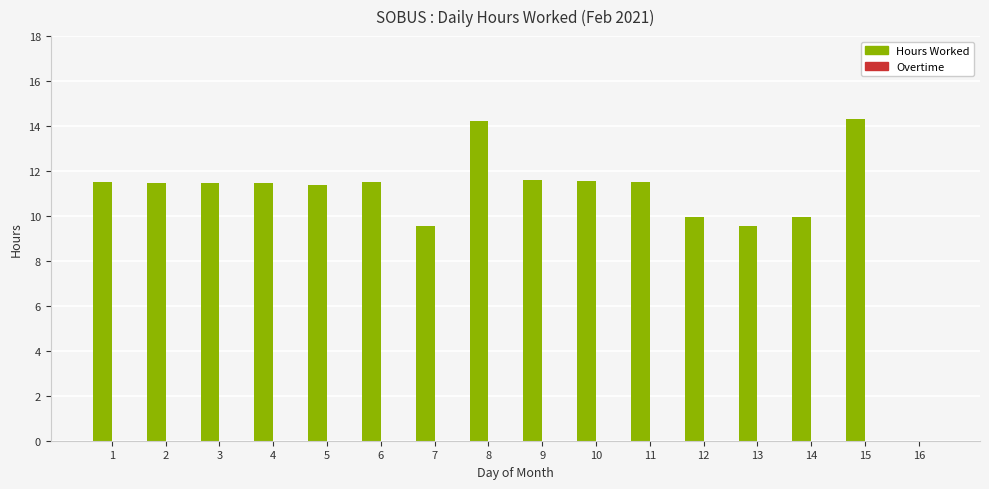

Are the bars horizontal?

No